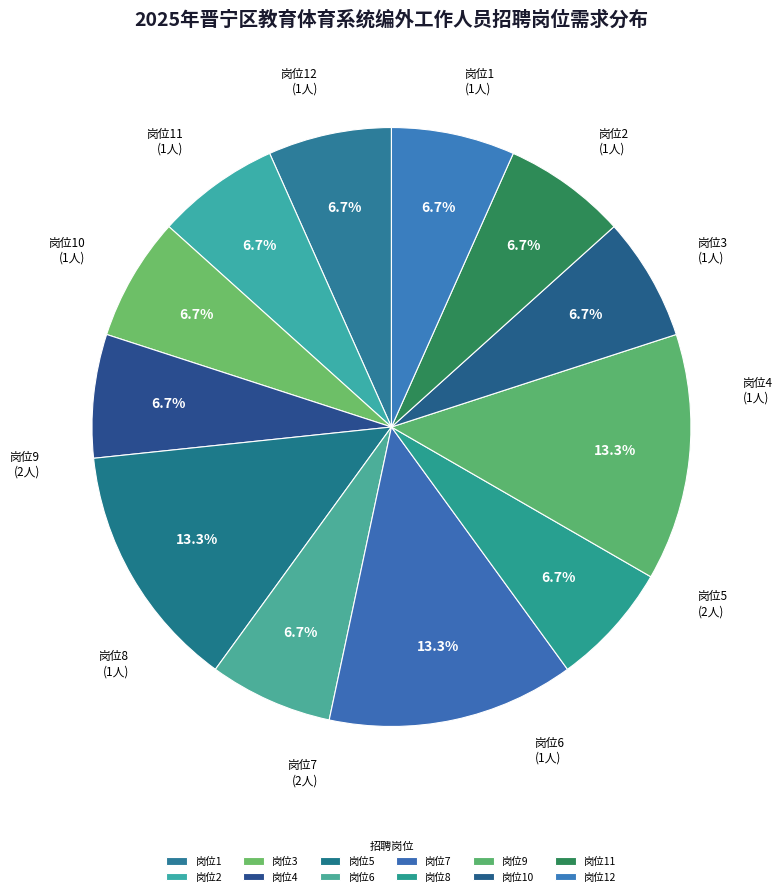

What percentage is the 岗位8 slice, to the nearest percent?

7%